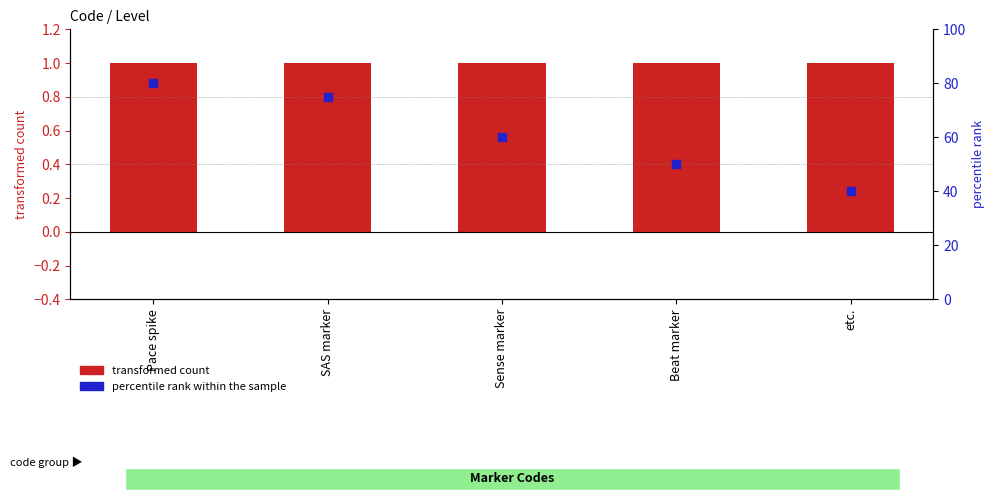

At how many categories does at least one series exceed 50?

3